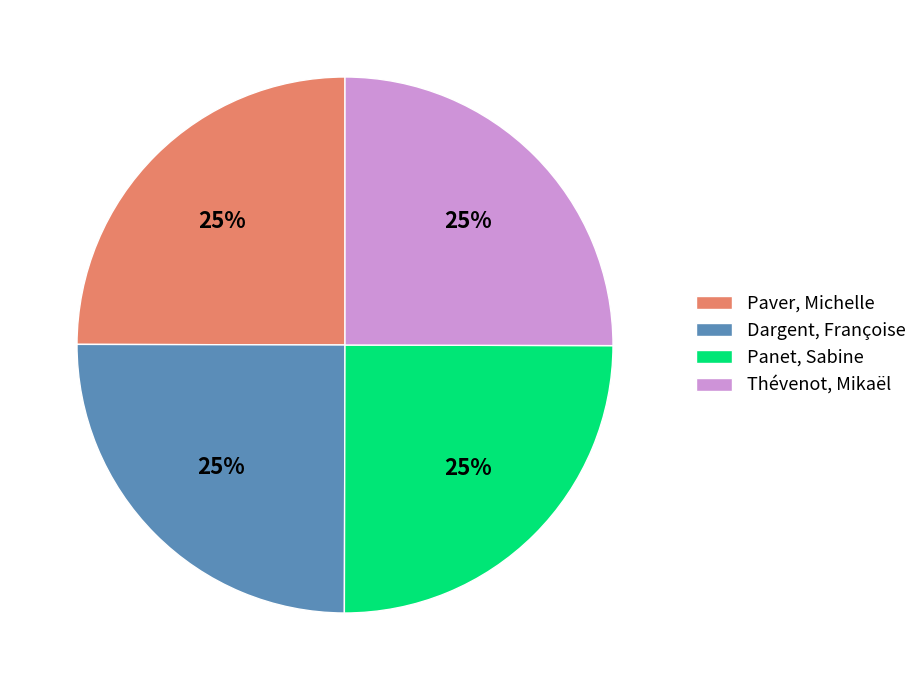

Is there a majority slice in this chart?

No